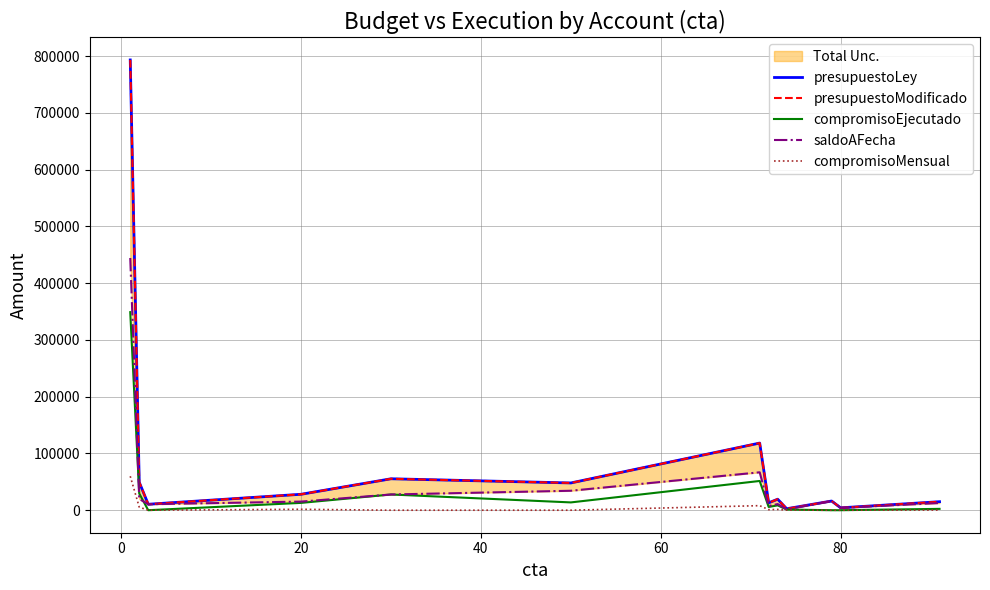

True or false: compromisoMensual and saldoAFecha cross at least once.

False